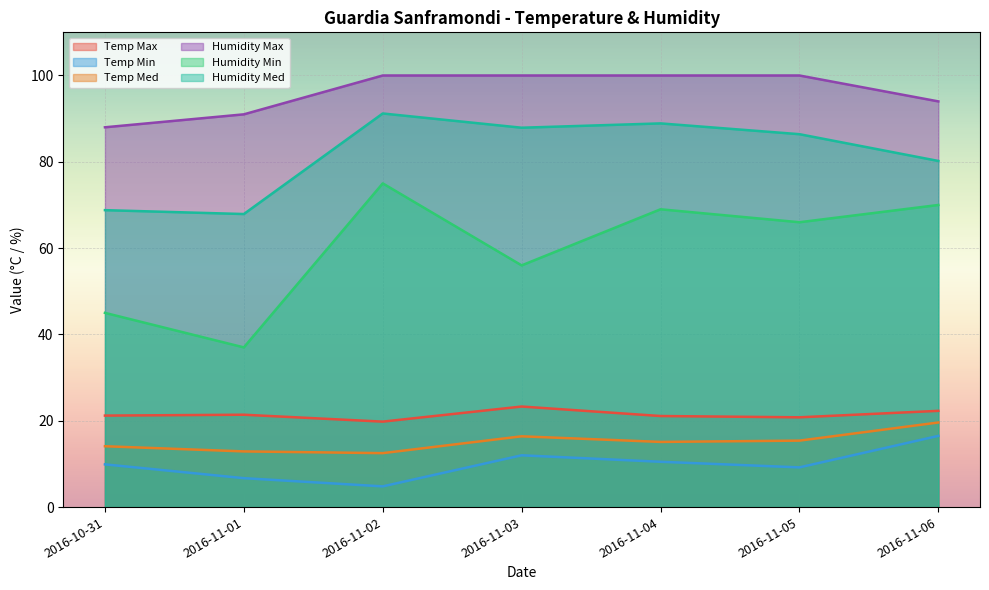

What is the sum of the Humidity Max values at 2016-11-04 and 2016-11-02?

200.0